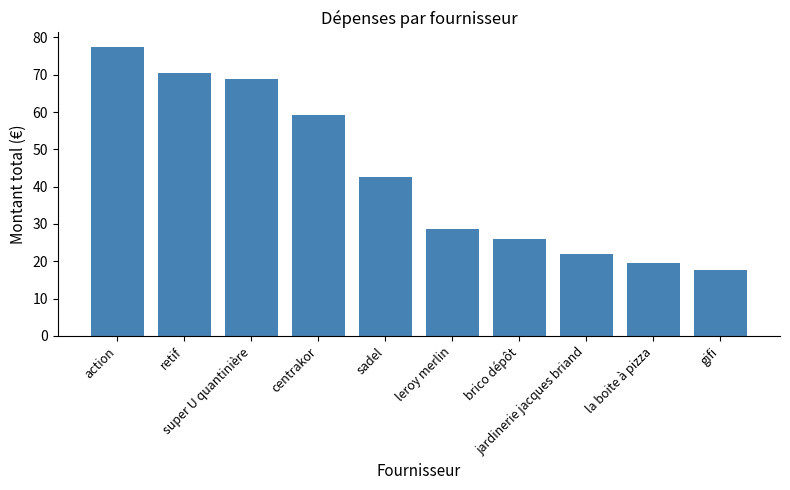

Count the number of categories in the chart.

10